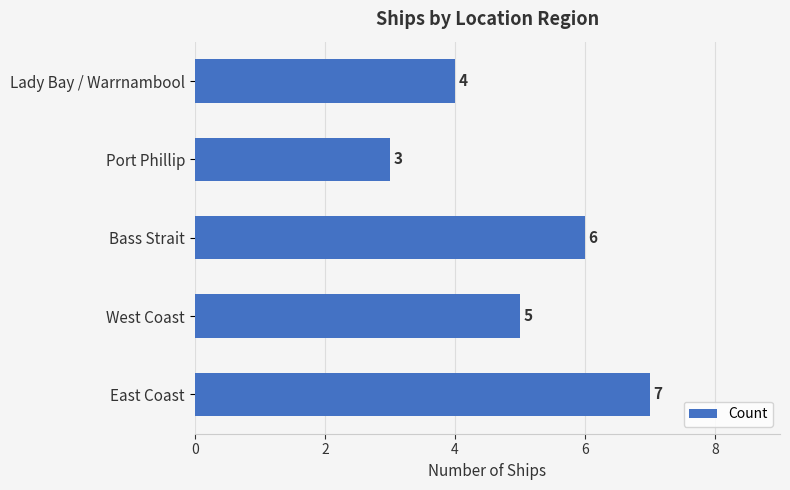

How many categories are shown in the chart?

5